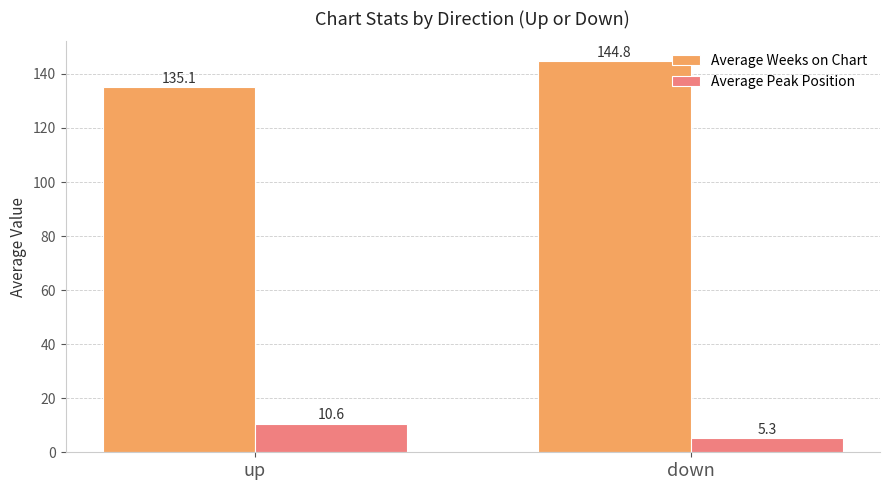

The value of Average Peak Position at up is 10.6. True or false?

True